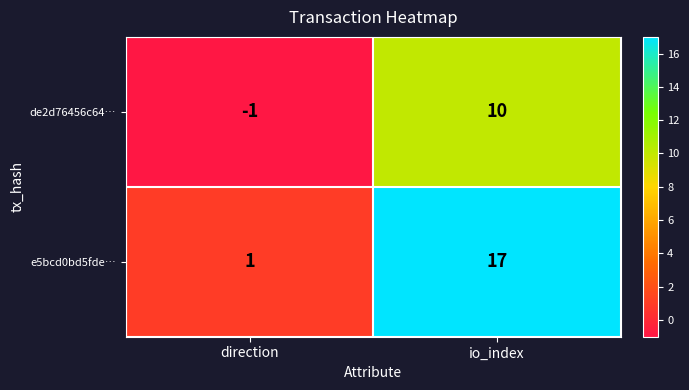

What is the greatest value displayed?

17